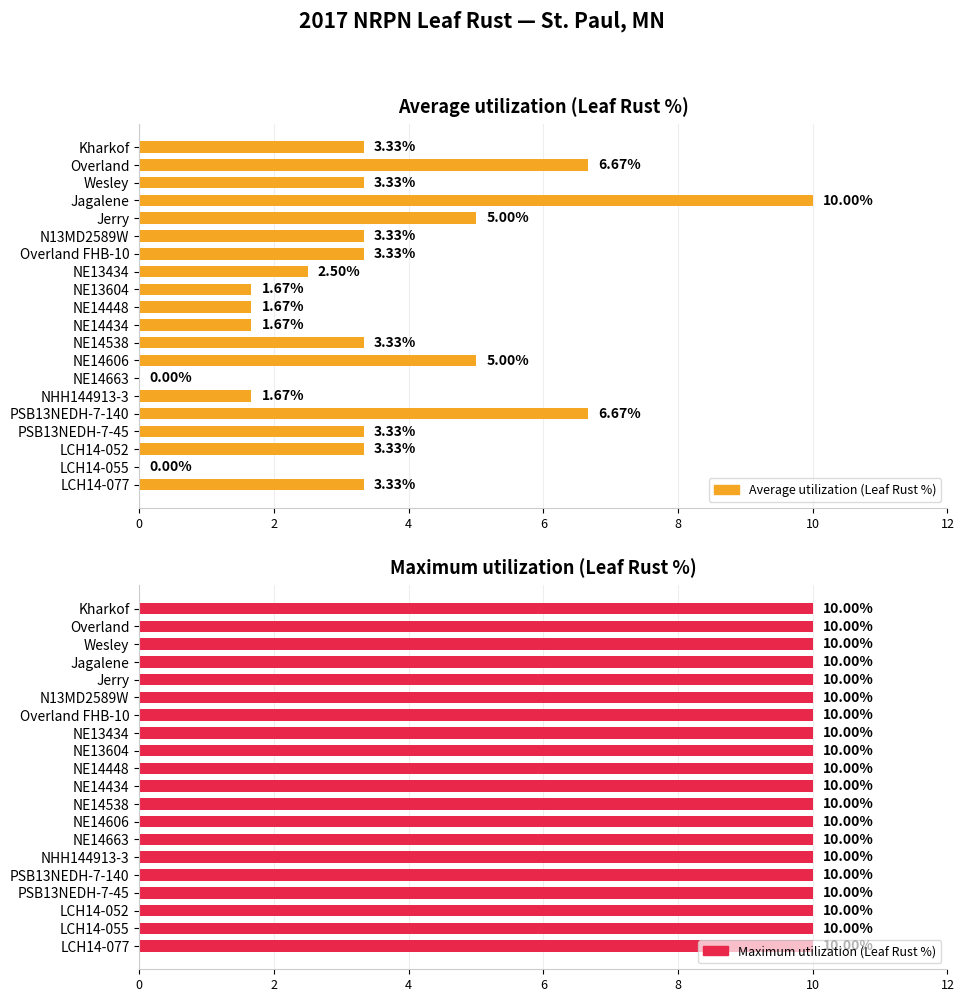

What is the approximate value of Average utilization (Leaf Rust %) at Jagalene?

10.0